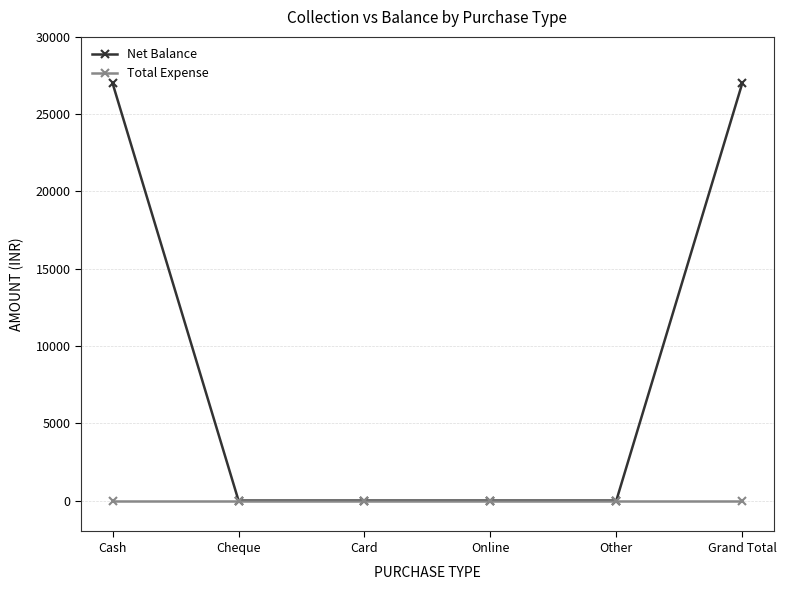

Which series has the widest spread of values?

Net Balance